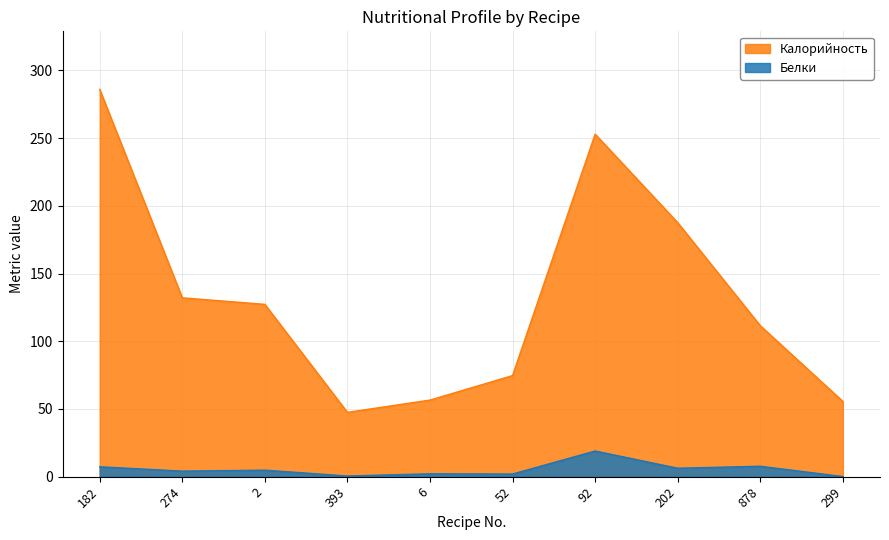

What is the average value of the Белки series?

5.4